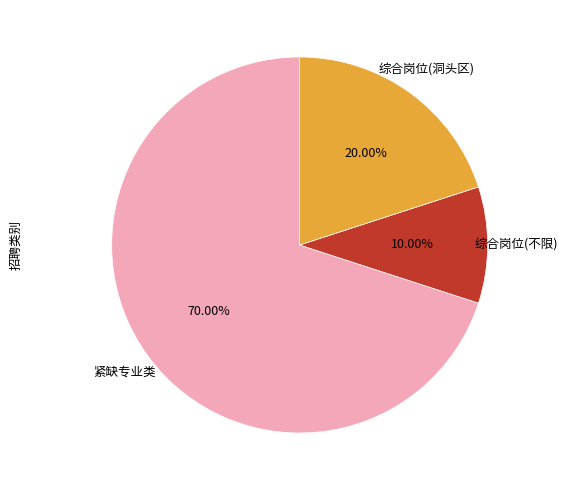

Is there any slice that represents more than half of the pie?

Yes